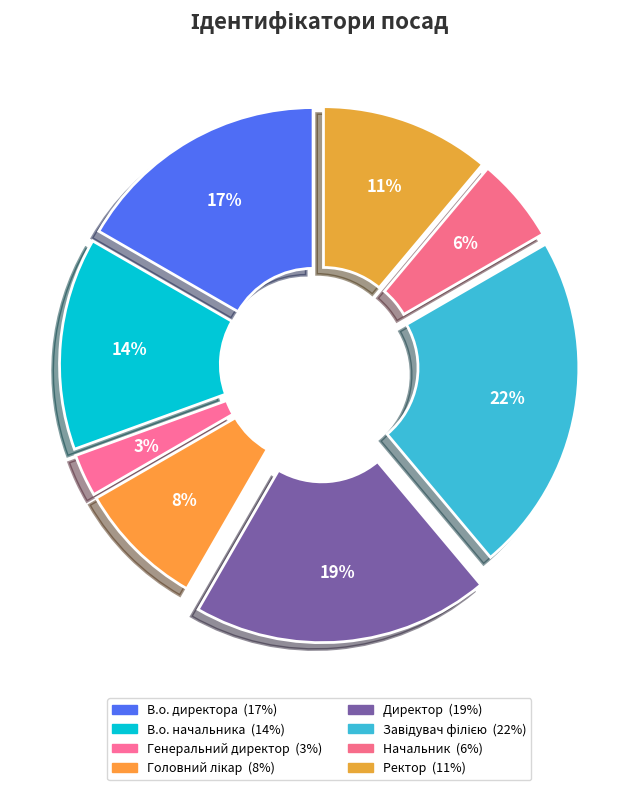

Combined, do Ректор and Завідувач філією account for over 50%?

No